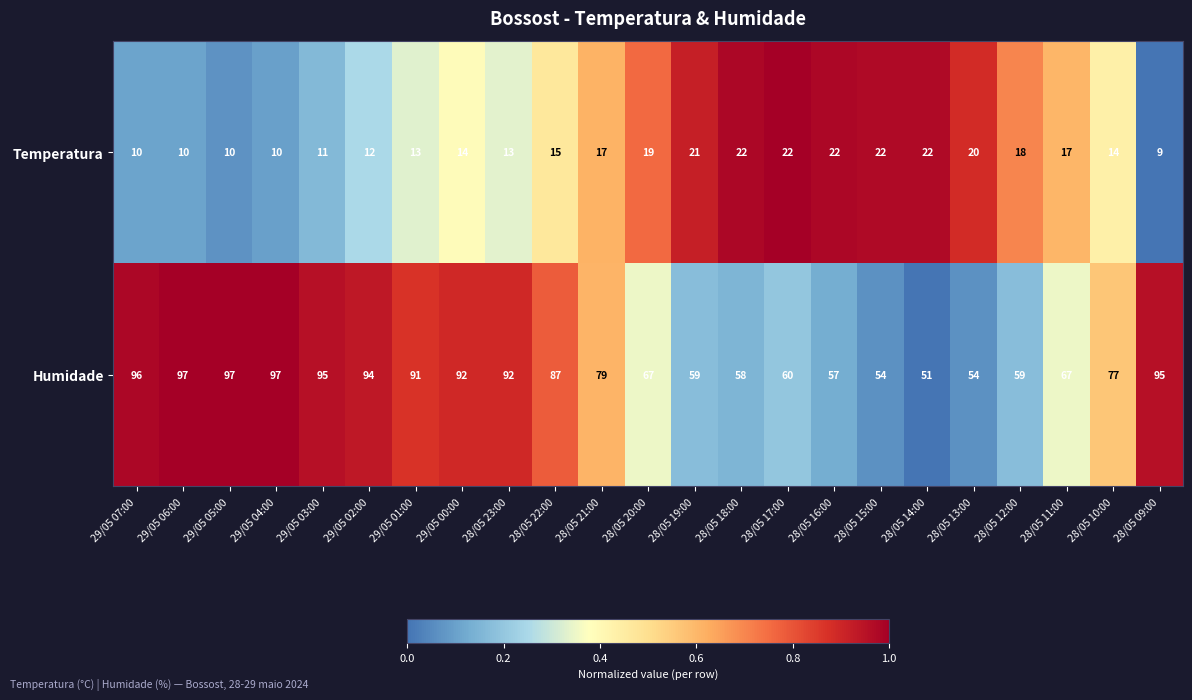

What is the sum of all Humidade values?

1775